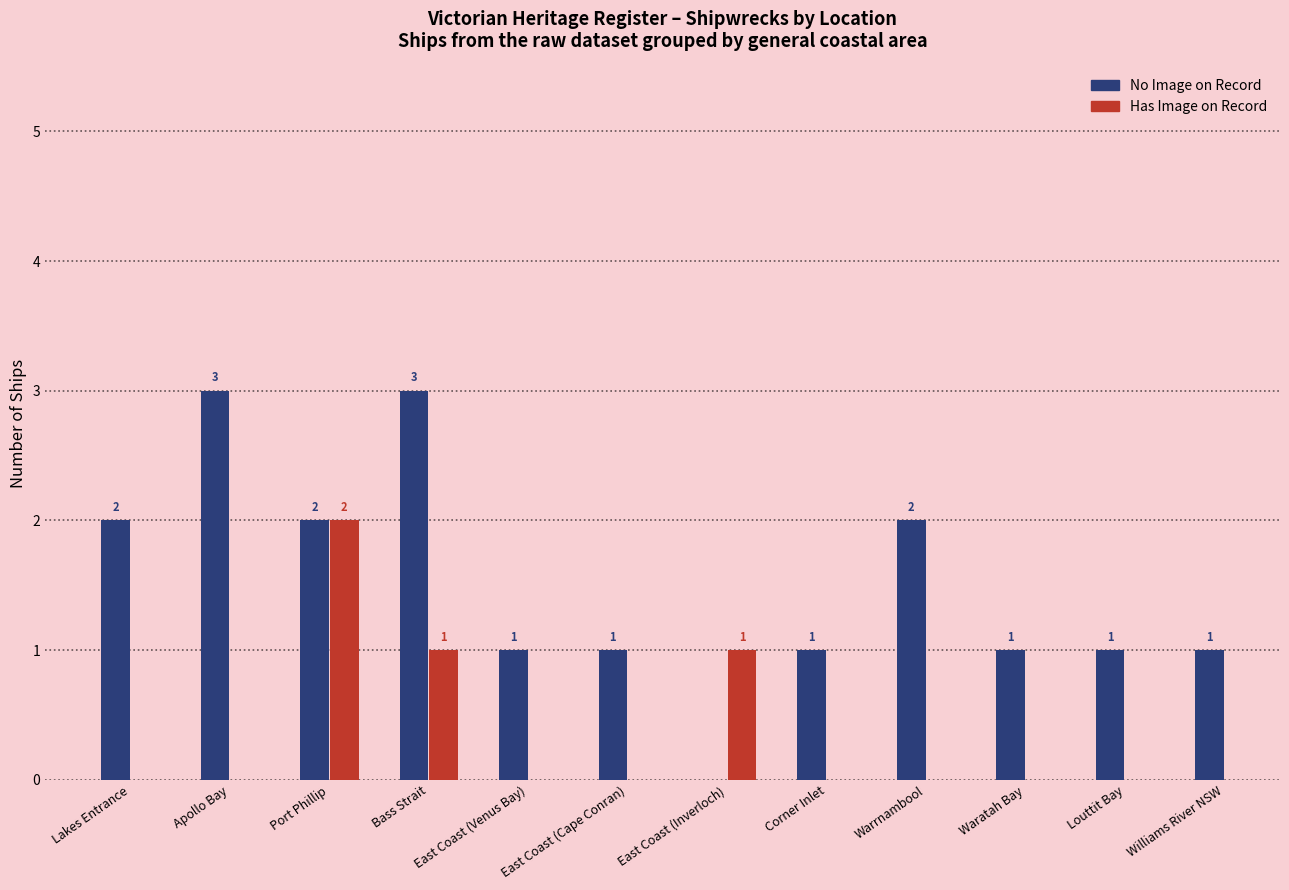

Which has a higher value, East Coast or Warrnambool?

East Coast